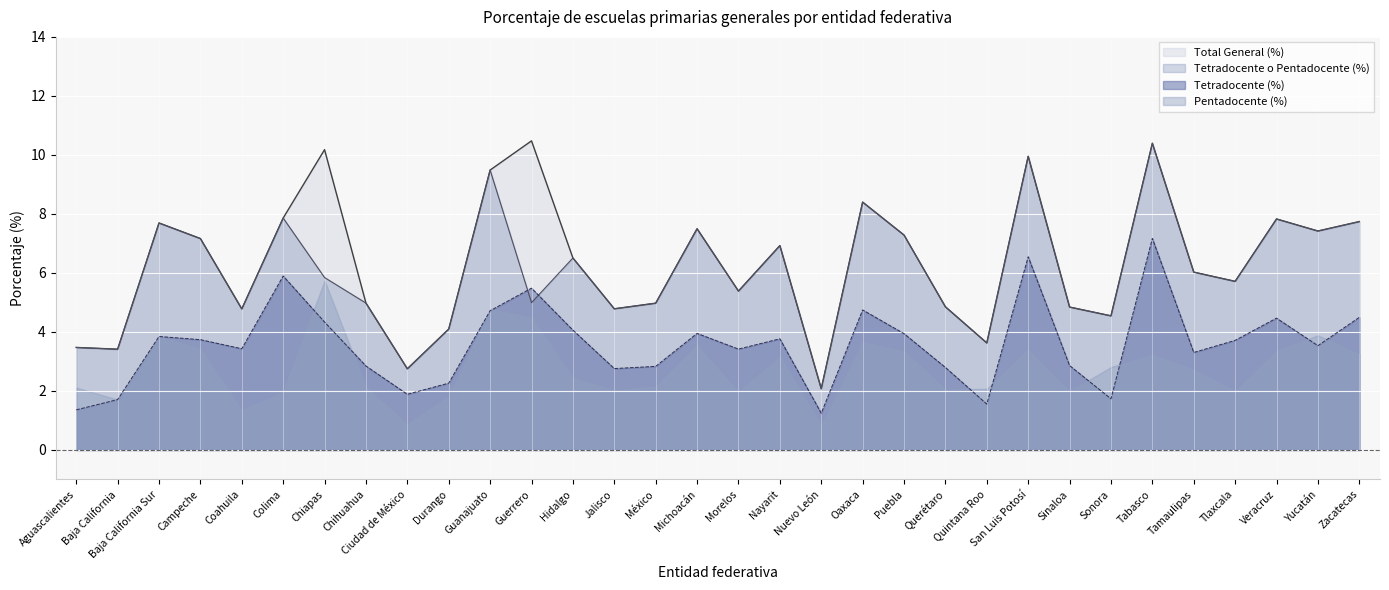

At which label does Tetradocente (%) first exceed 3?

Baja California Sur